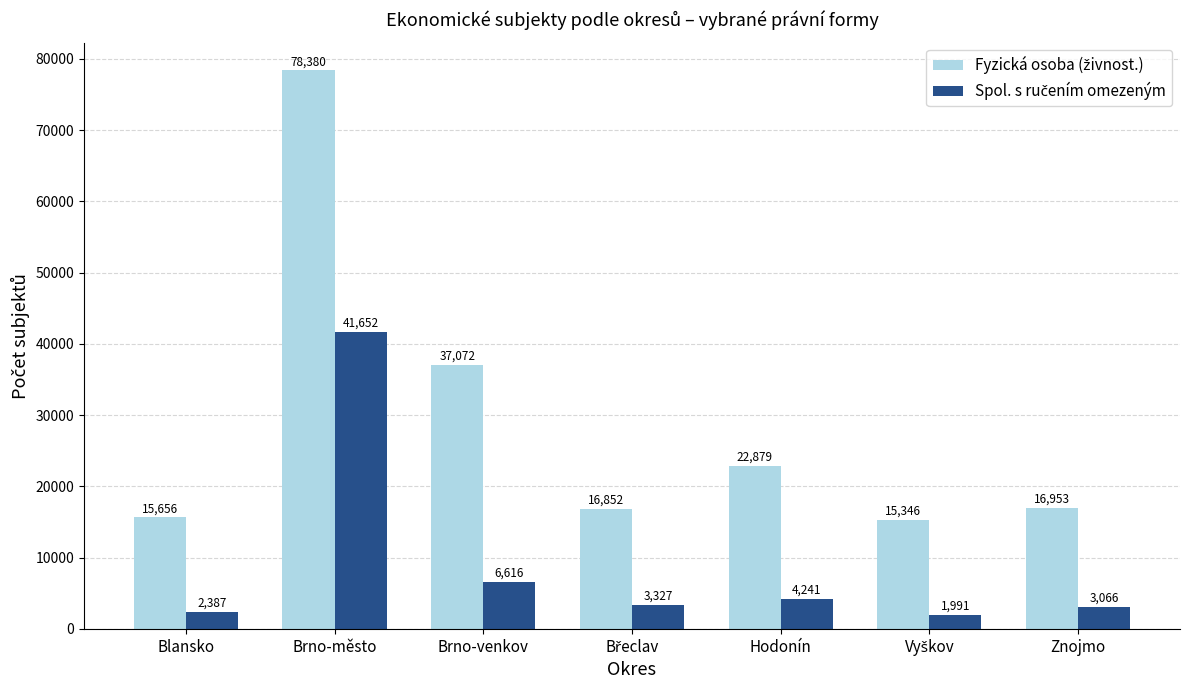

What is the smallest value displayed?

1991